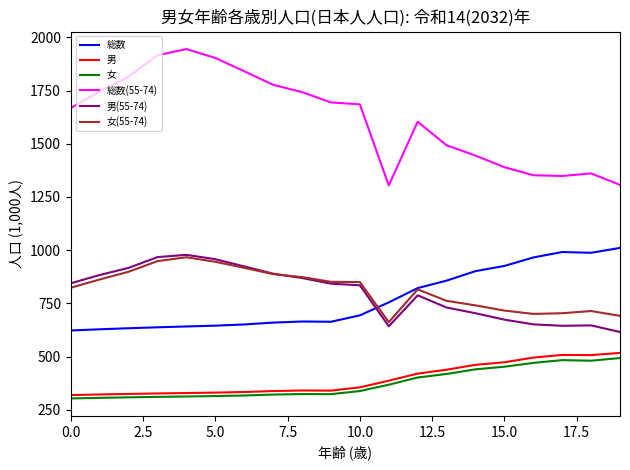

What is the average value of the 女(55-74) series?

816.7